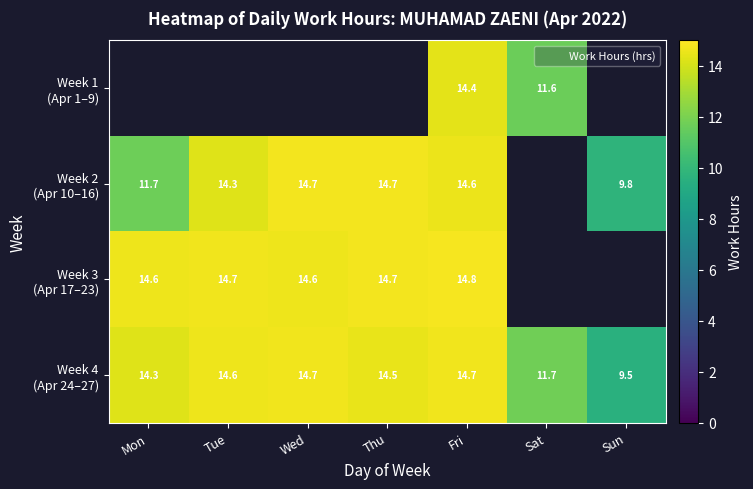

What is the greatest value displayed?

14.8